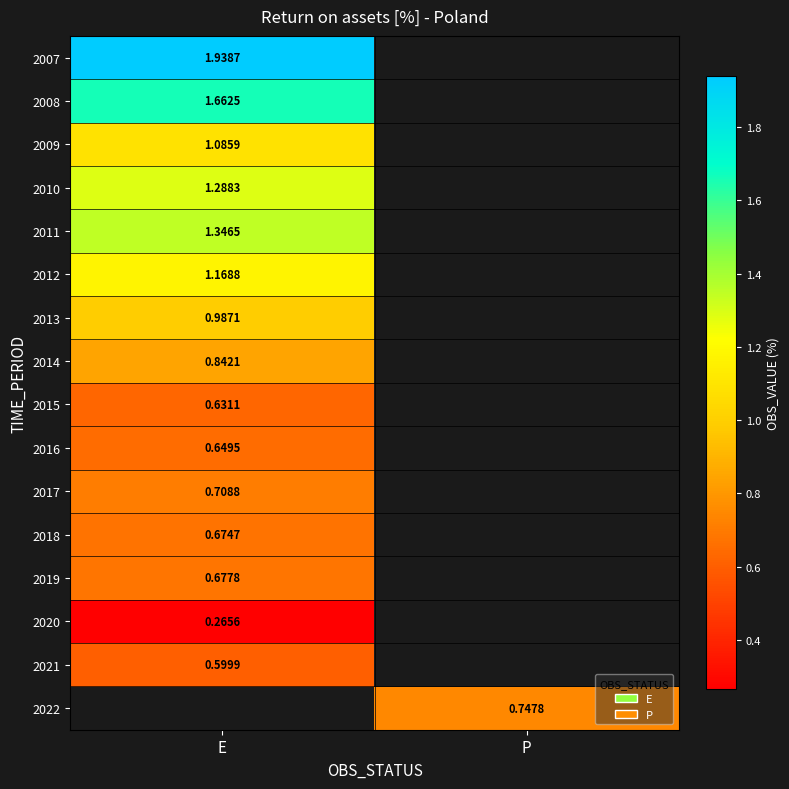

What is the spread (max minus min) of values at E?

1.7